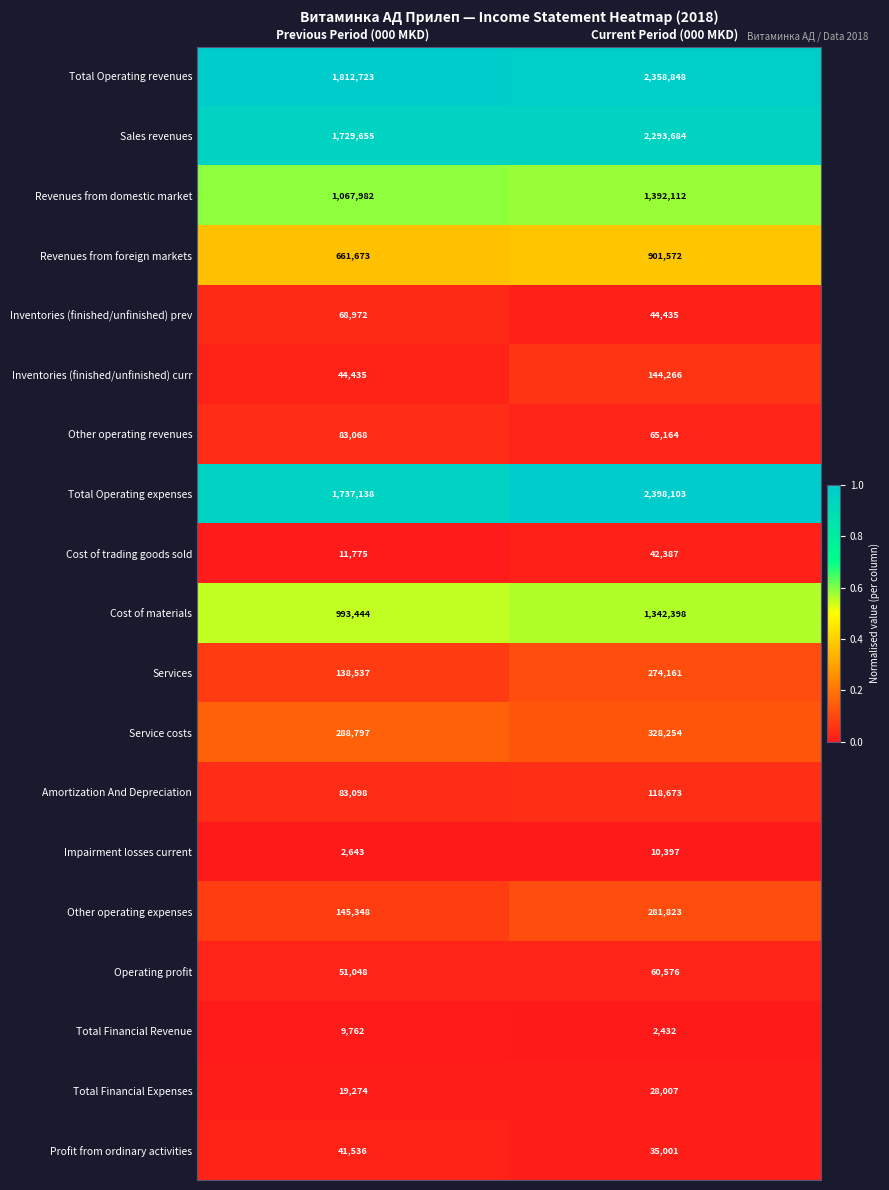

What is the lowest value of the Total Financial Expenses series?

19274